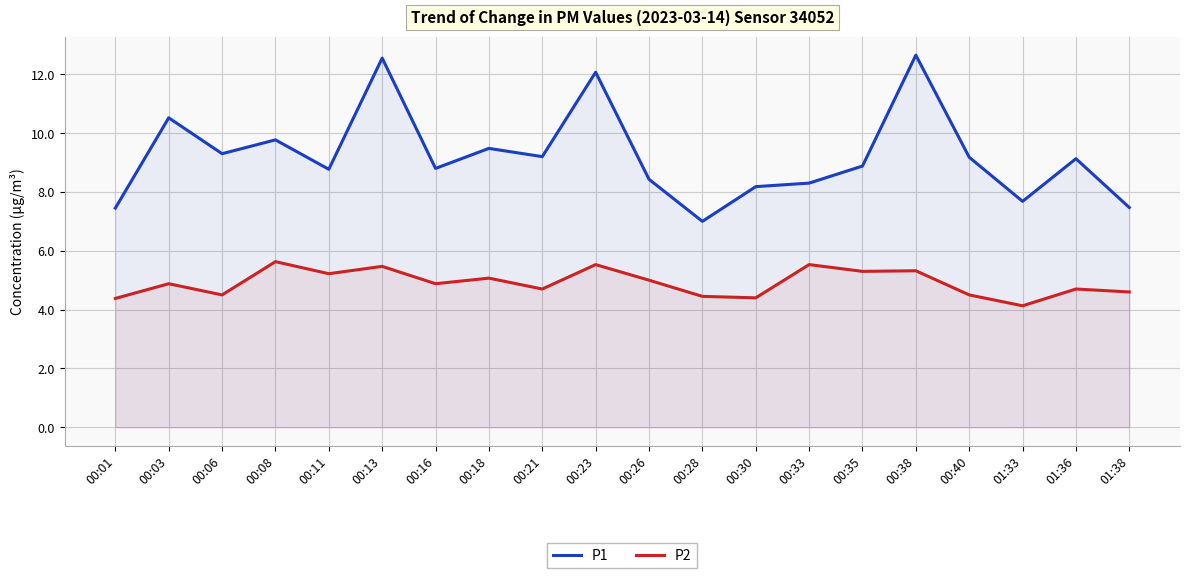

Reading right to left, extract all data points from this chart.

P1: 01:38=7.5	01:36=9.1	01:33=7.7	00:40=9.2	00:38=12.7	00:35=8.9	00:33=8.3	00:30=8.2	00:28=7.0	00:26=8.4	00:23=12.1	00:21=9.2	00:18=9.5	00:16=8.8	00:13=12.6	00:11=8.8	00:08=9.8	00:06=9.3	00:03=10.5	00:01=7.5
P2: 01:38=4.6	01:36=4.7	01:33=4.1	00:40=4.5	00:38=5.3	00:35=5.3	00:33=5.5	00:30=4.4	00:28=4.5	00:26=5.0	00:23=5.5	00:21=4.7	00:18=5.1	00:16=4.9	00:13=5.5	00:11=5.2	00:08=5.6	00:06=4.5	00:03=4.9	00:01=4.4